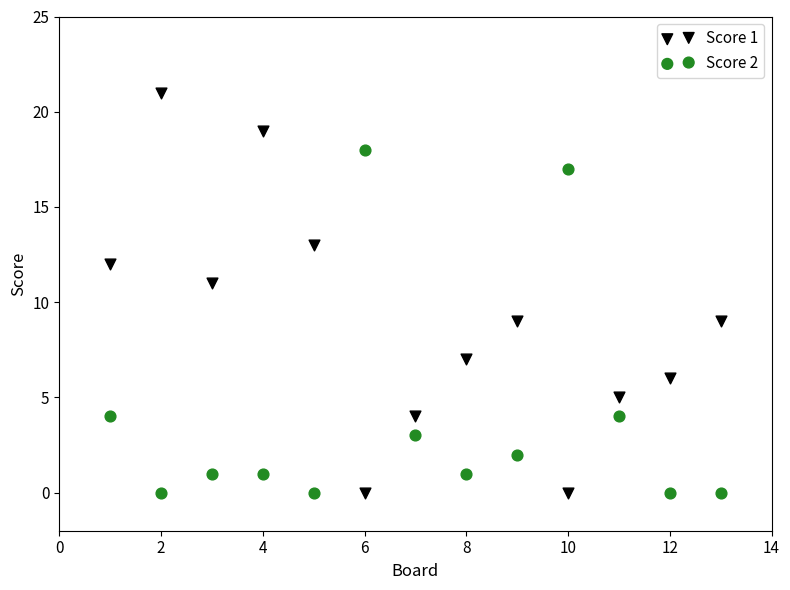

What is the X range (max minus min) for the scatter plot?

12